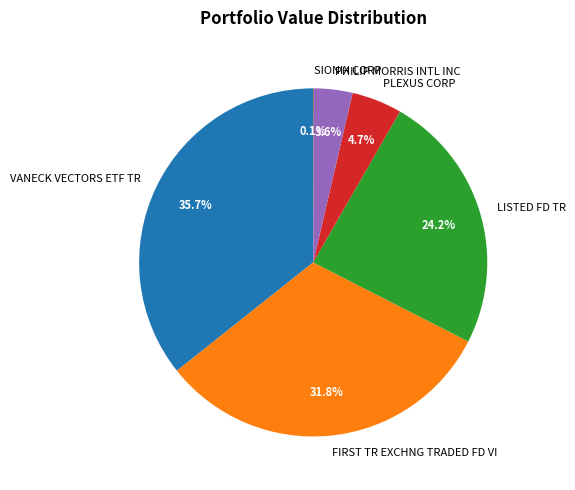

To the nearest percent, what is the difference between the largest and smallest slice percentages?

36%